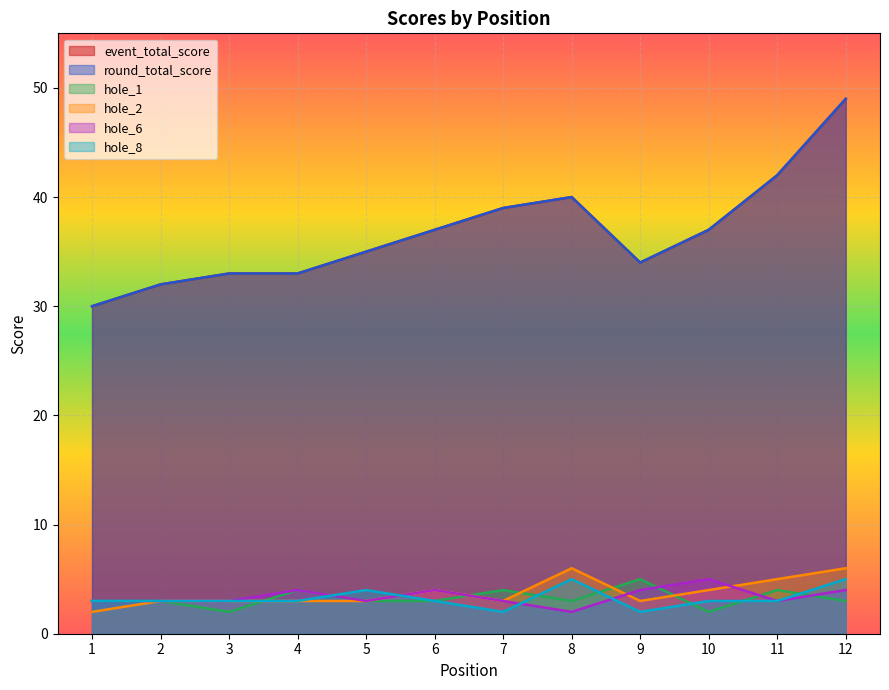

How many interior local peaks does the event_total_score series have?

1